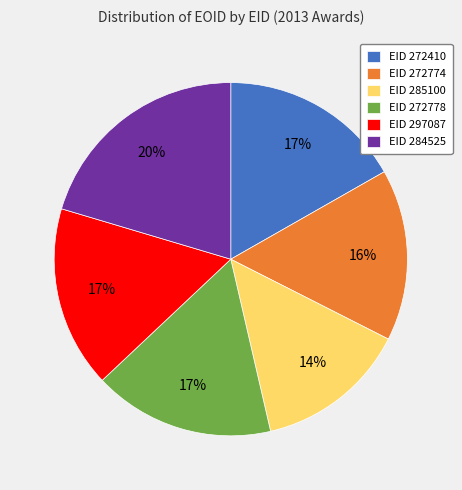

Is there a majority slice in this chart?

No